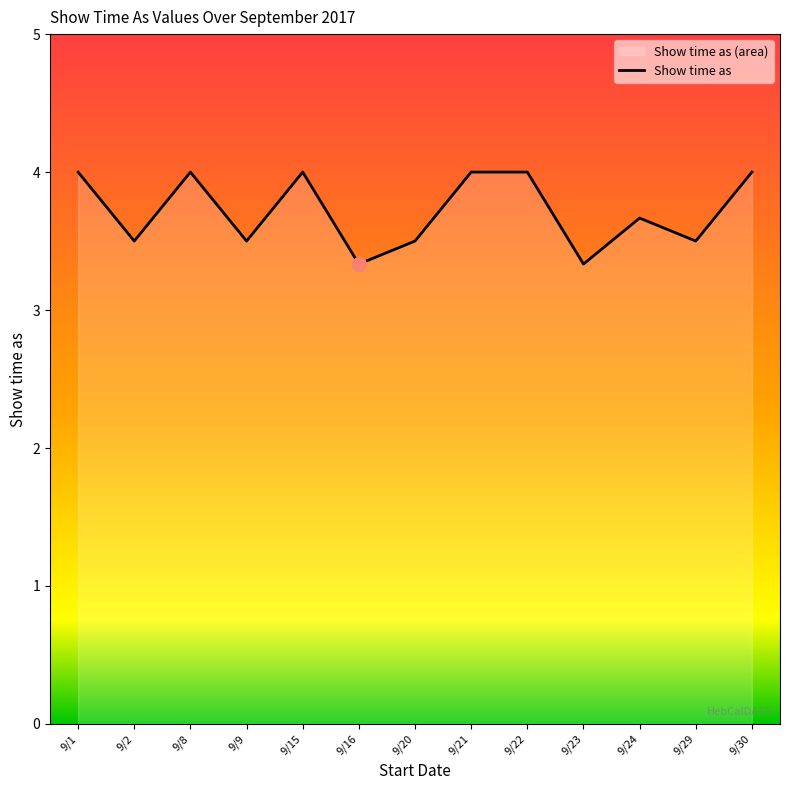

What is the change in value from 9/8 to 9/24?

-0.3